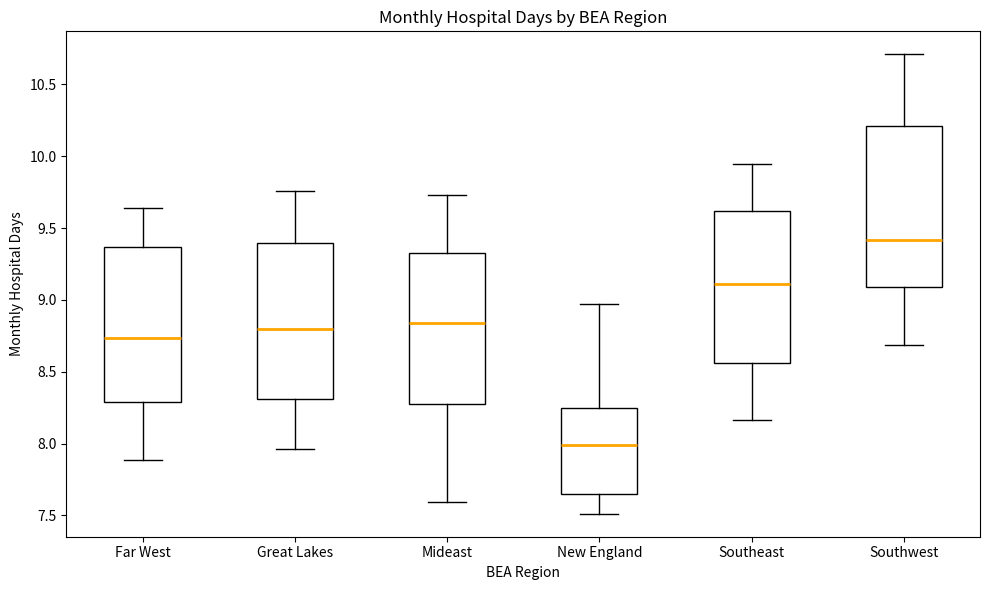

Reading left to right, transcribe this box plot: for each box, give where its median line is, the range the box spans, and where its two whiskers end, as read against the y-axis. The values are not printed on the chart, so give them approximately, as read against the axis.

Far West: median 8.75, box 8.30 to 9.35, whiskers 7.90 to 9.65
Great Lakes: median 8.80, box 8.30 to 9.40, whiskers 7.95 to 9.75
Mideast: median 8.85, box 8.30 to 9.35, whiskers 7.60 to 9.75
New England: median 8.00, box 7.65 to 8.25, whiskers 7.50 to 8.95
Southeast: median 9.10, box 8.55 to 9.60, whiskers 8.15 to 9.95
Southwest: median 9.40, box 9.10 to 10.20, whiskers 8.70 to 10.70